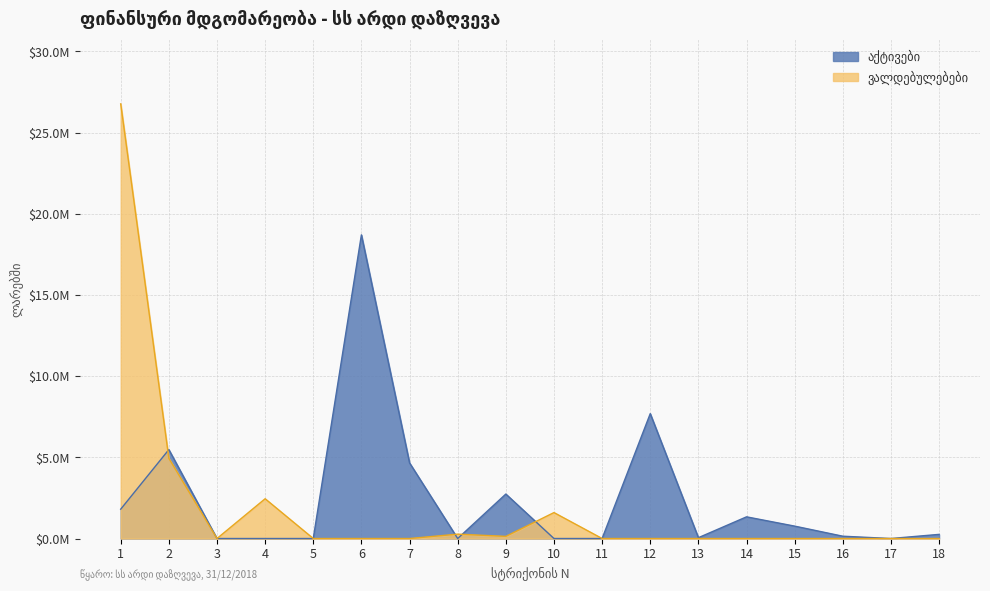

How many positive values does the ვალდებულებები series have?

6